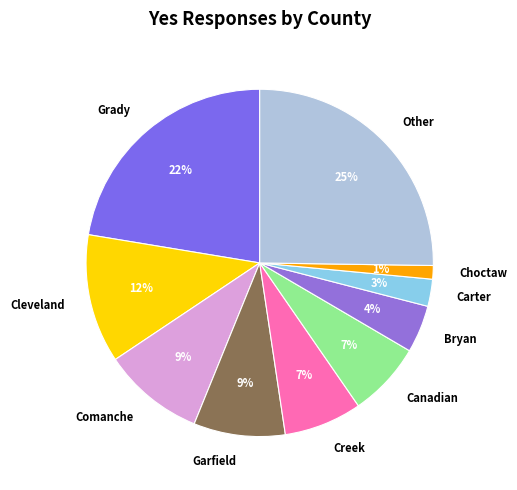

Which has a higher value, Comanche or Canadian?

Comanche